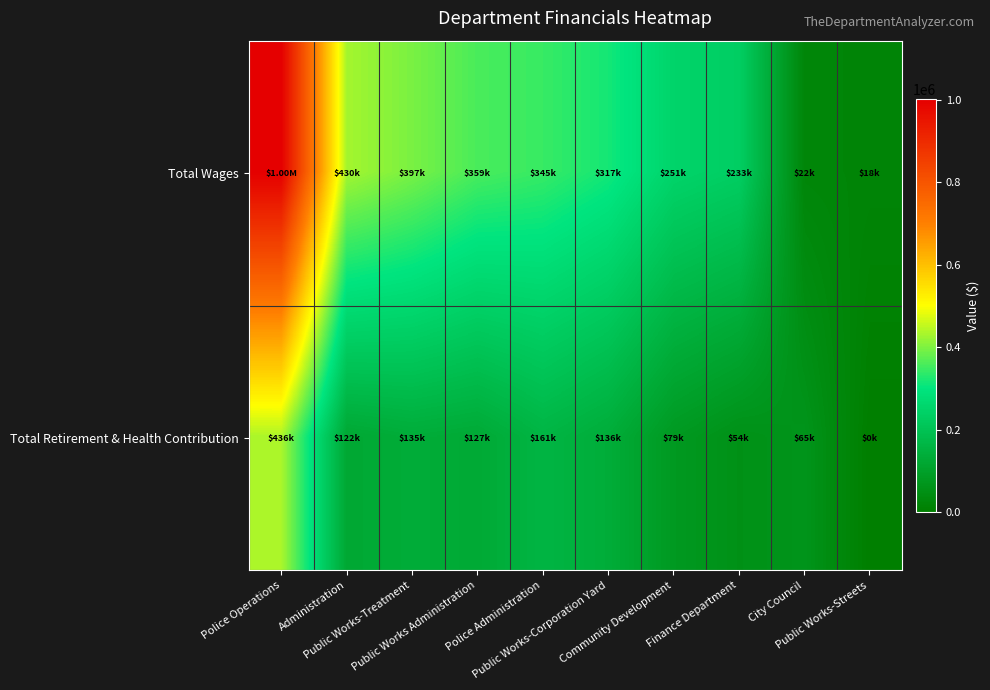

What is the total value across all series at Community Development?

330048.0